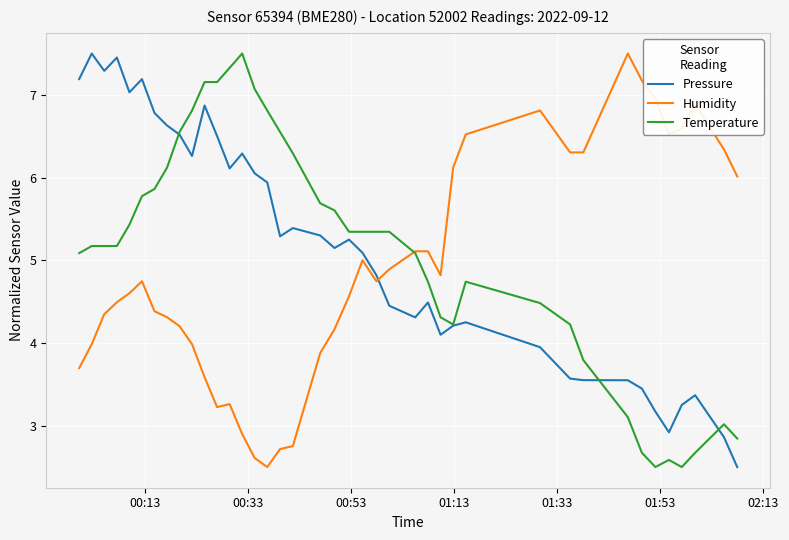

At how many categories does at least one series exceed 2?

40